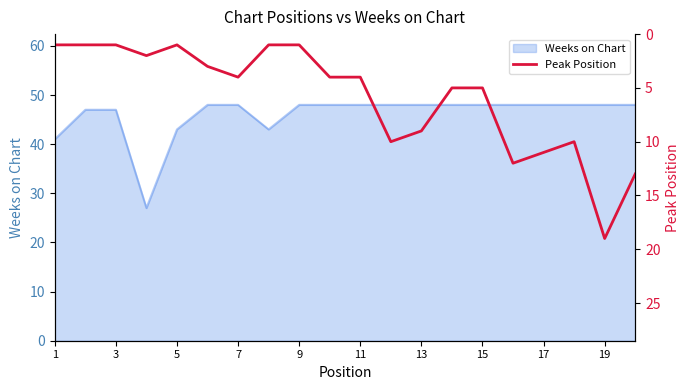

The Weeks on Chart series shows 43 at 5. True or false?

True